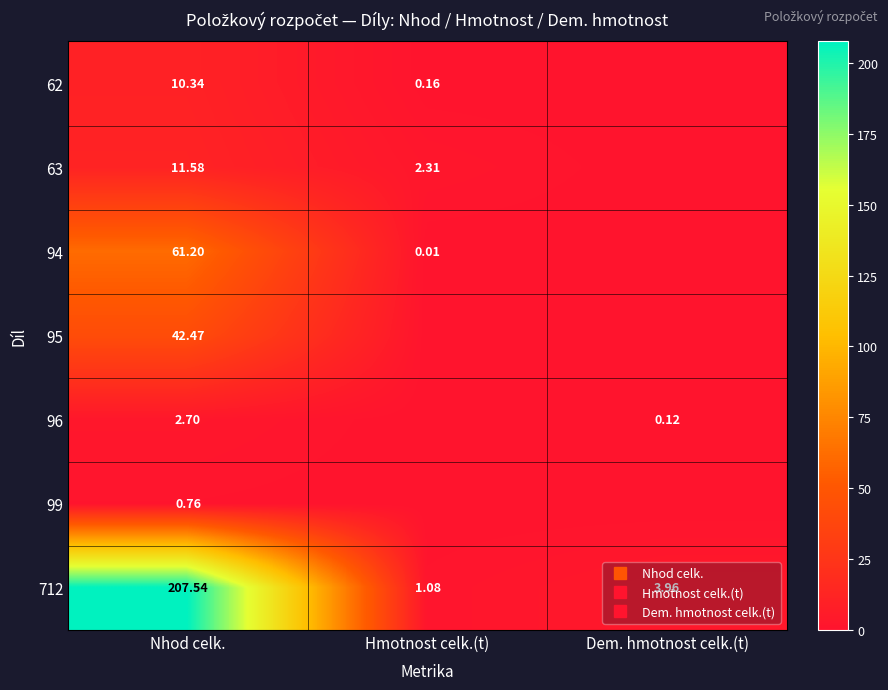

The 63 series shows 1.3 at Hmotnost celk.(t). True or false?

False